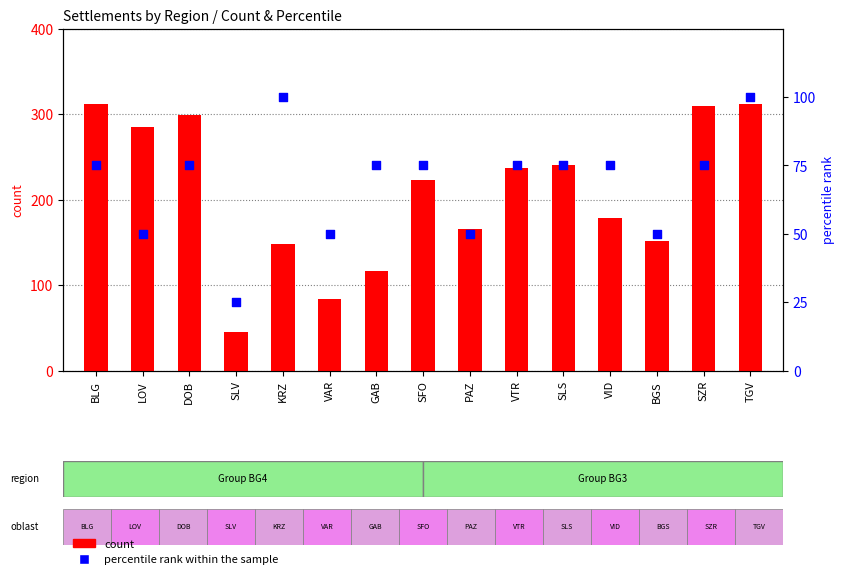

Which series has the largest total across all categories?

count